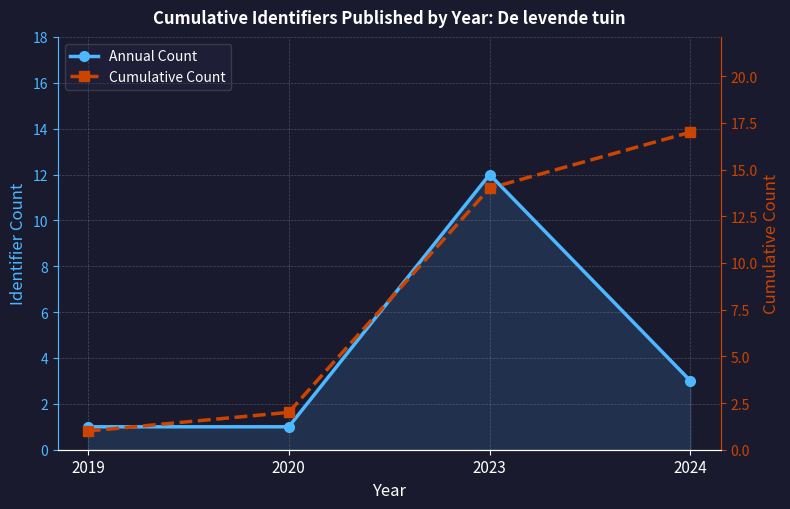

At 2019, list the series in order from smallest to largest.

Annual Count, Cumulative Count